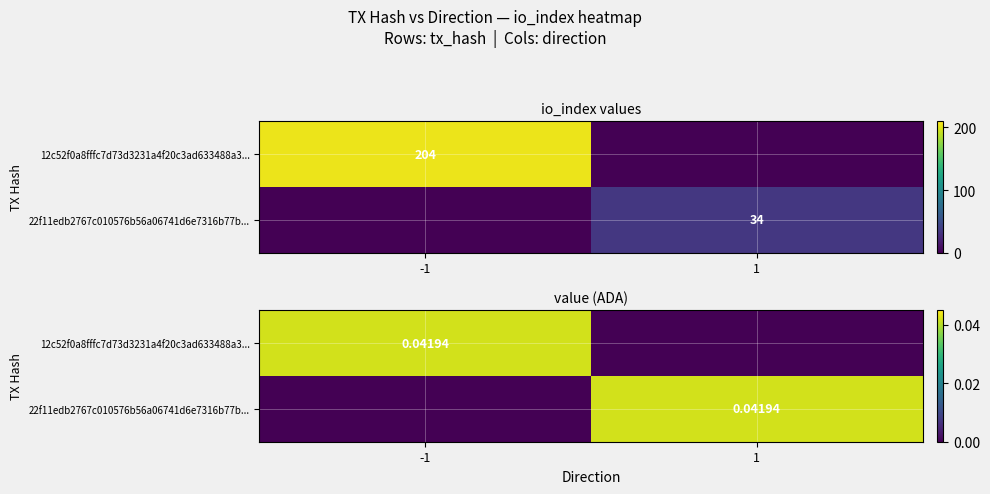

At which category is the sum across all series the highest?

-1